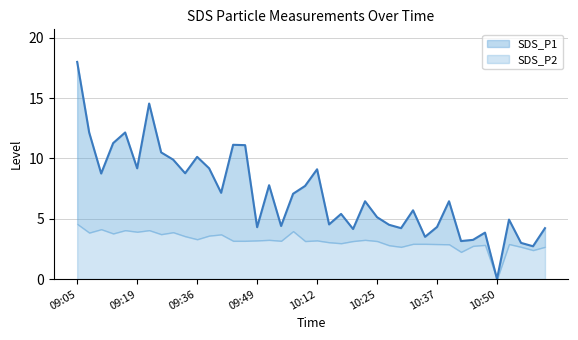

At which category is the sum across all series the highest?

09:05